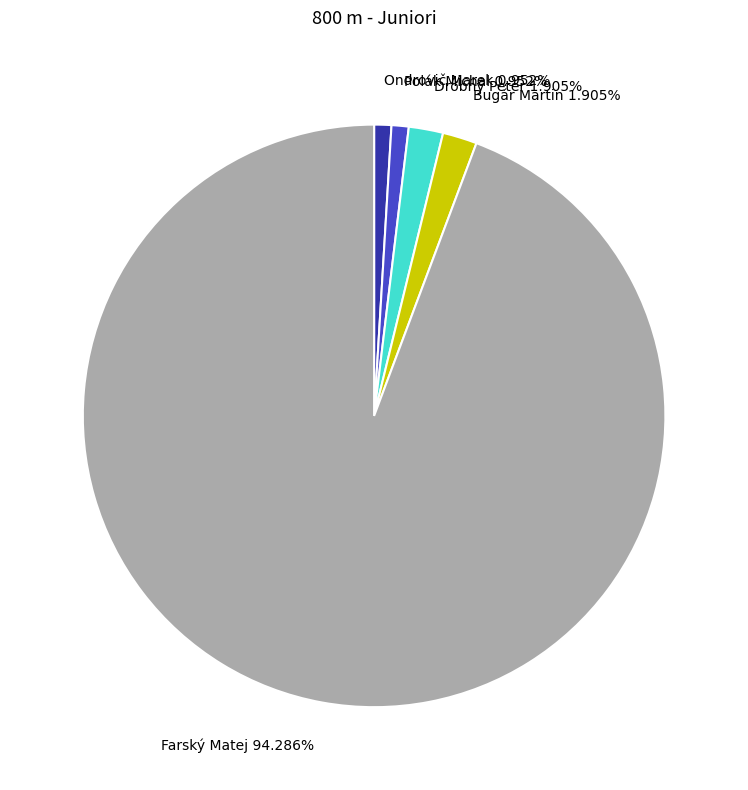

Is there a majority slice in this chart?

Yes